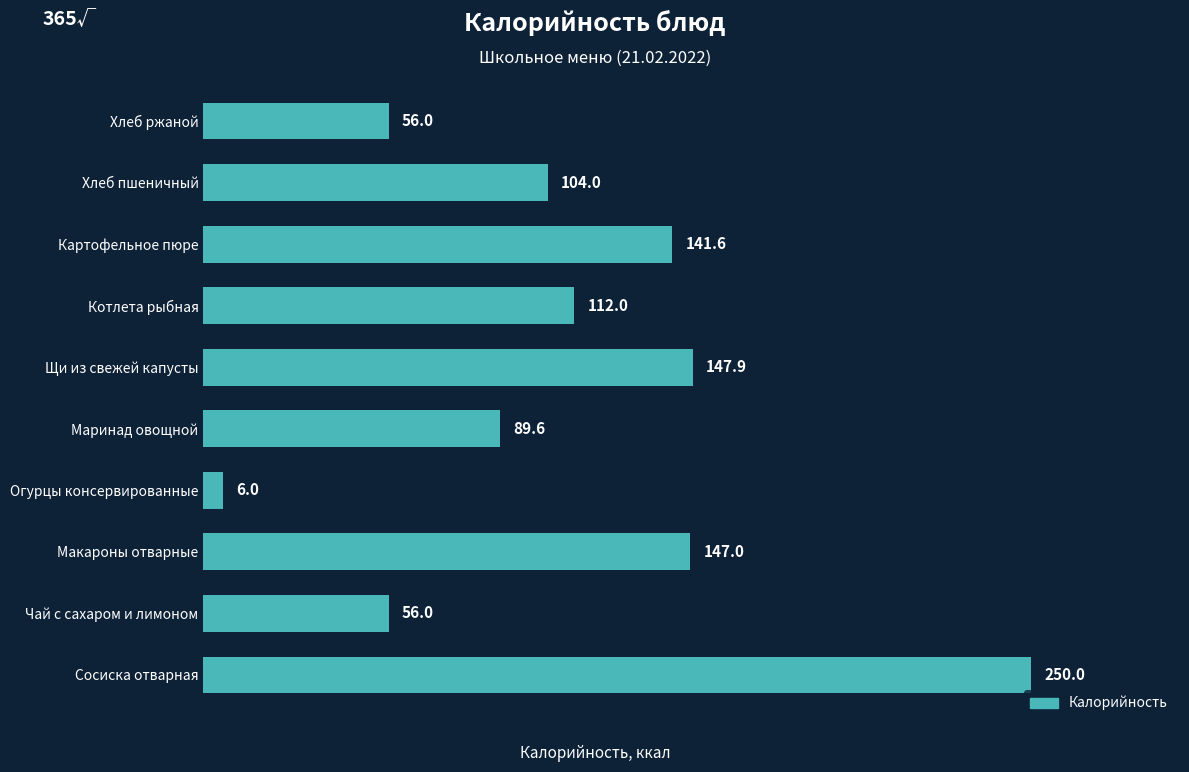

Does the chart contain any negative values?

No